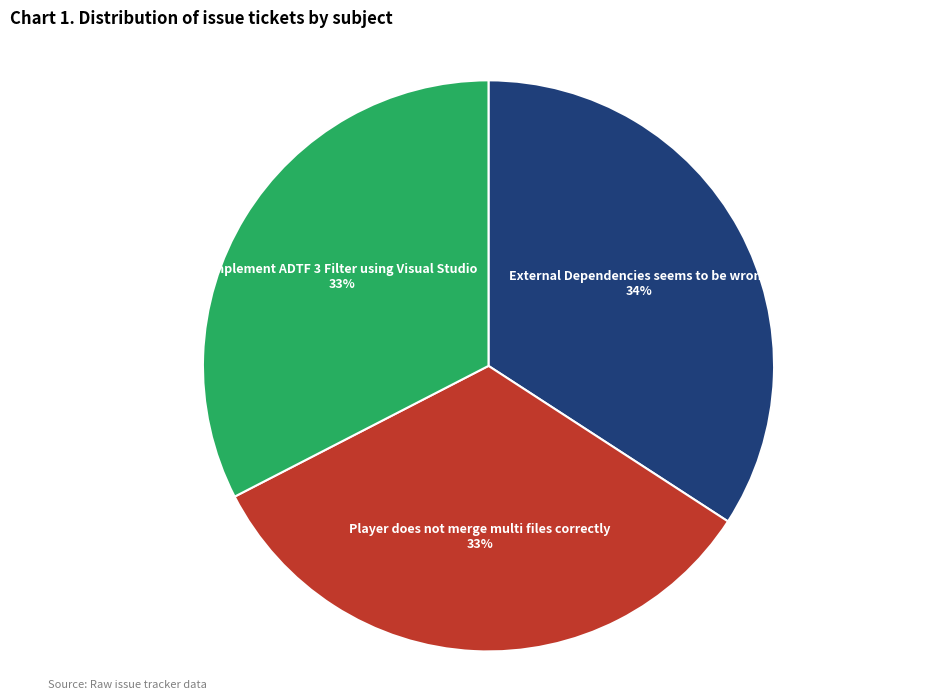

To the nearest percent, what portion does External Dependencies seems to be wrong represent?

34%